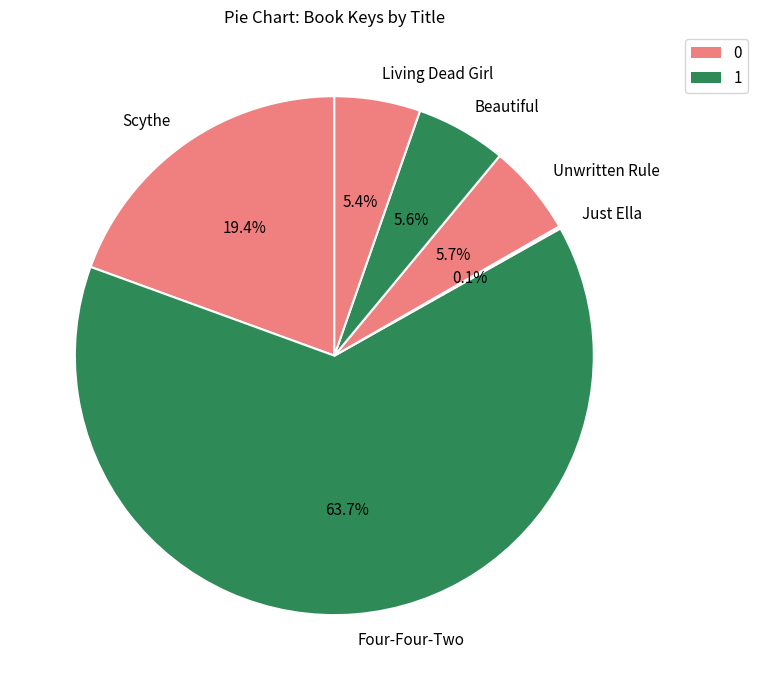

To the nearest percent, what is the difference between the largest and smallest slice percentages?

64%